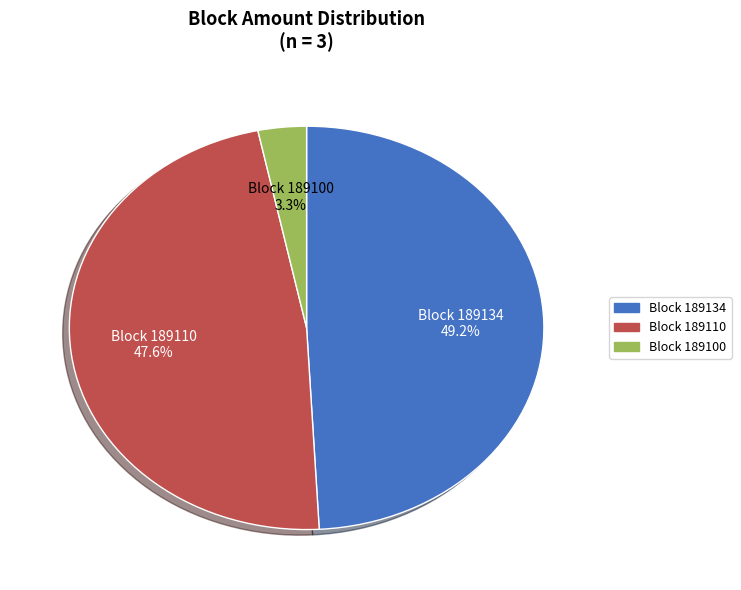

Rank the categories by value from highest to lowest.

Block 189134, Block 189110, Block 189100